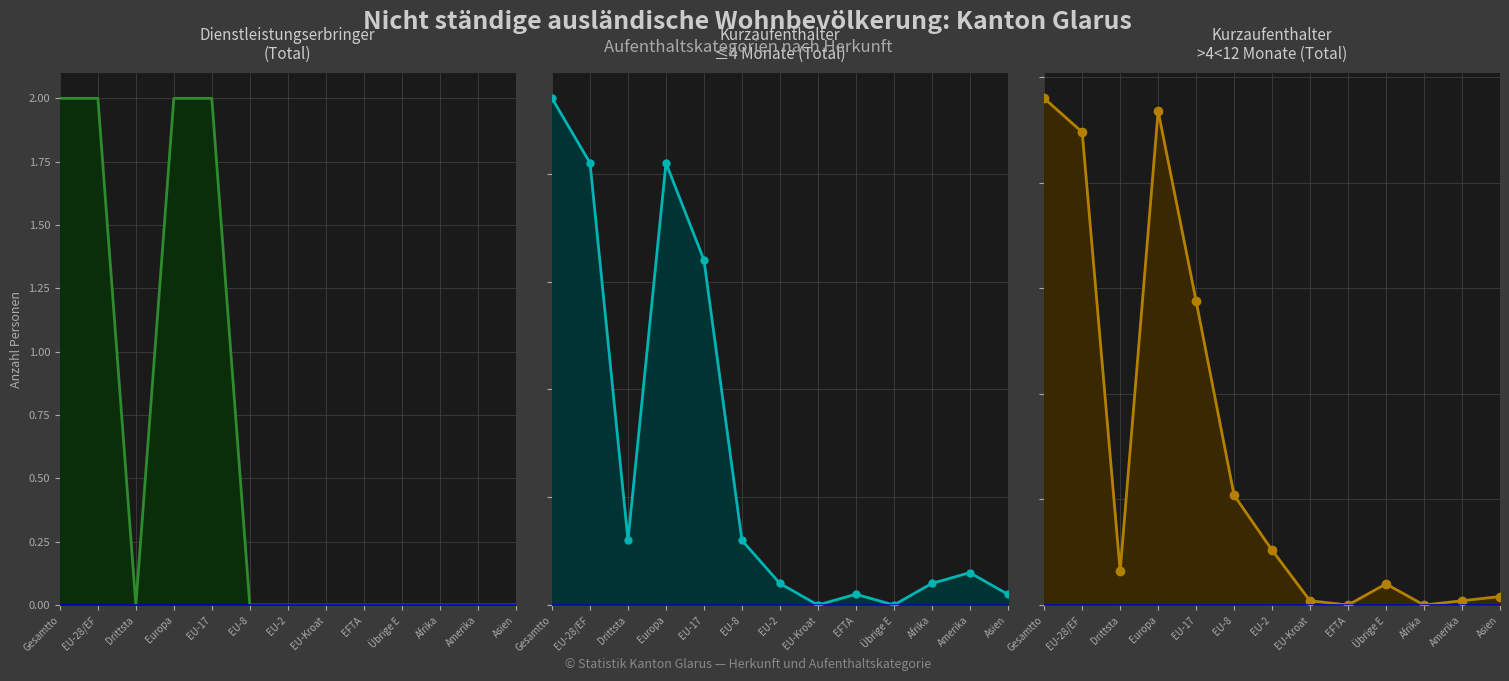

At which category is the sum across all series the highest?

Gesamtto